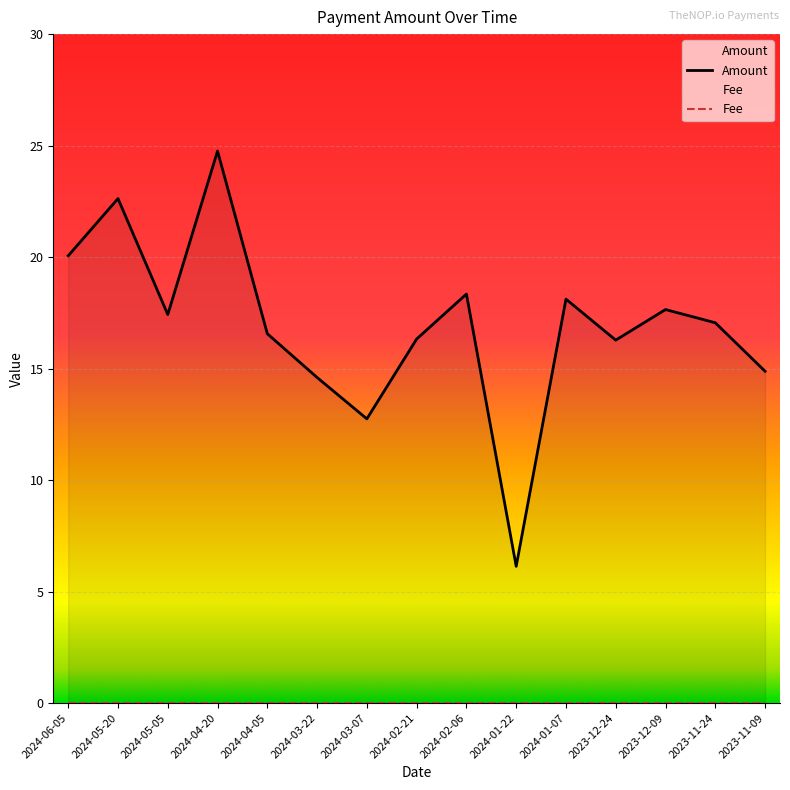

List the labels in order of value, smallest first.

2024-01-22, 2024-03-07, 2024-03-22, 2023-11-09, 2023-12-24, 2024-02-21, 2024-04-05, 2023-11-24, 2024-05-05, 2023-12-09, 2024-01-07, 2024-02-06, 2024-06-05, 2024-05-20, 2024-04-20